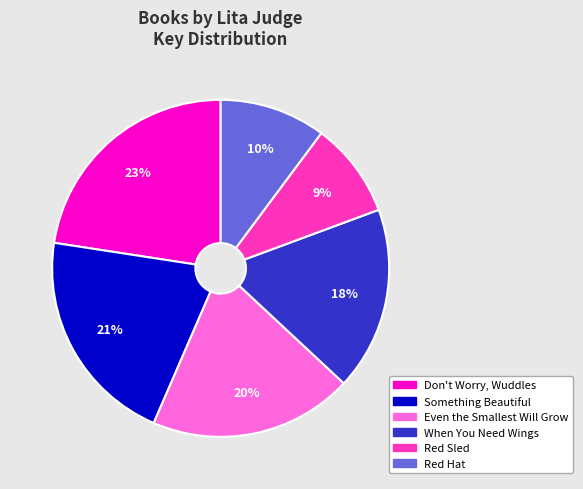

Combined, do When You Need Wings and Red Sled account for over 50%?

No